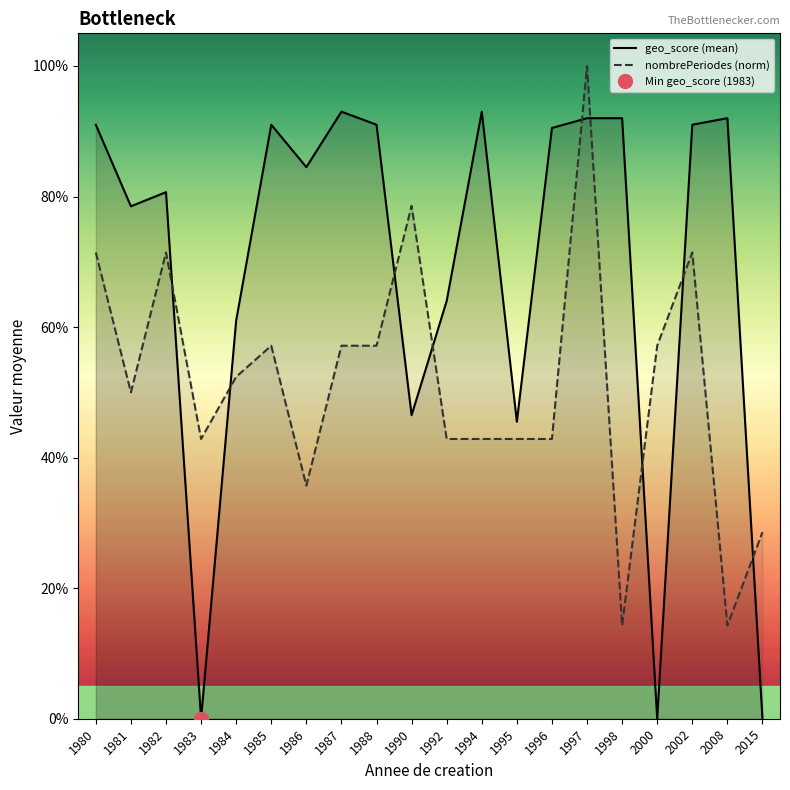

What is the value of the nombrePeriodes (norm) point at the 19th from the left?

0.1